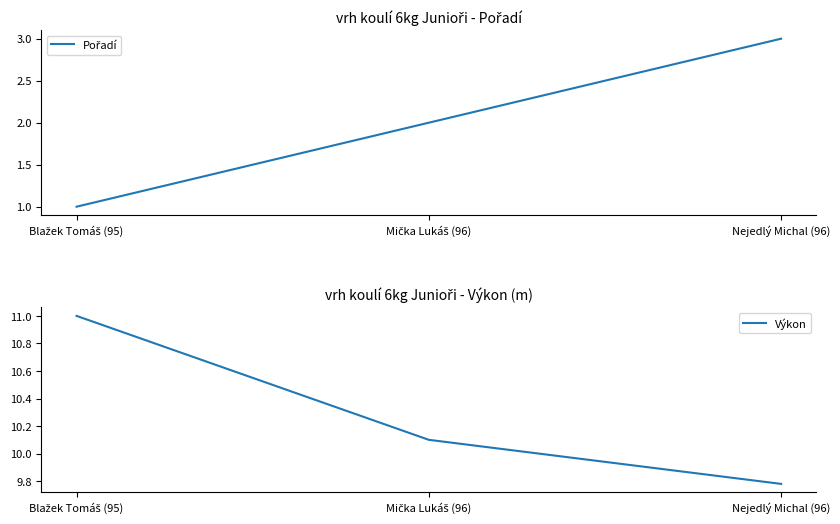

What are all the series names shown in the legend?

Pořadí, Výkon